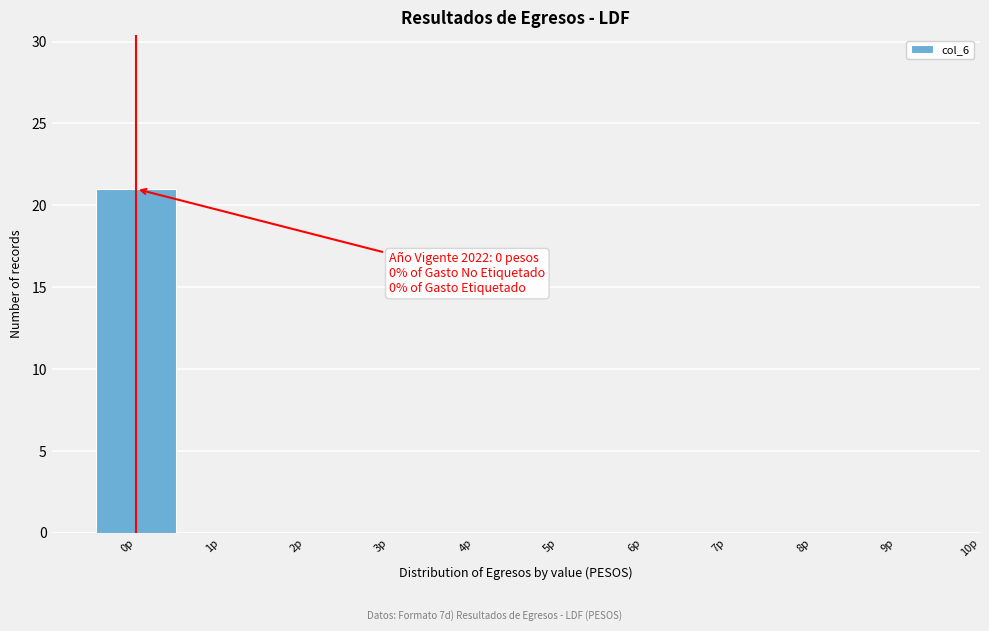

Over which range of the x-axis is the bar tallest?

-0.5 to 0.5